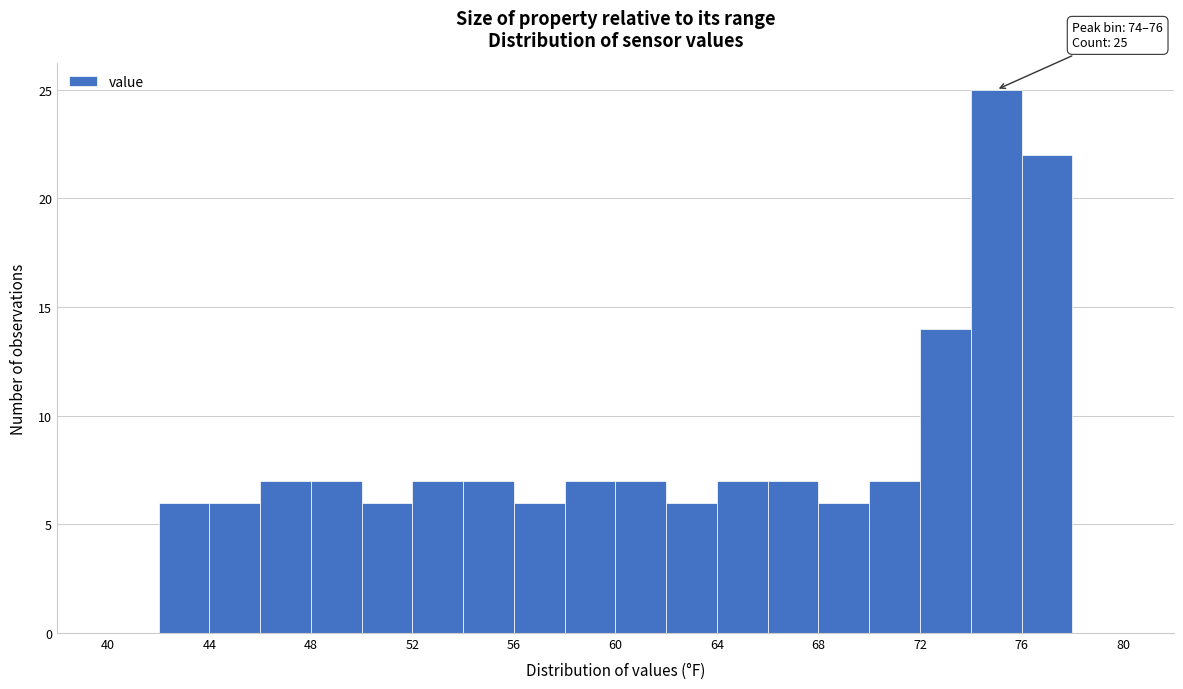

Which range on the x-axis has the tallest bar?

74 to 76